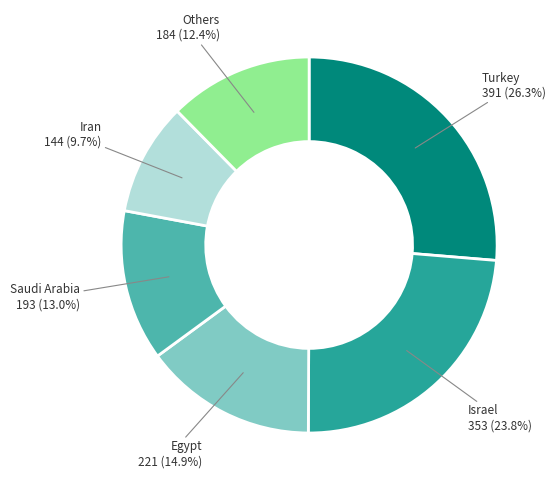

Is there any slice that represents more than half of the pie?

No